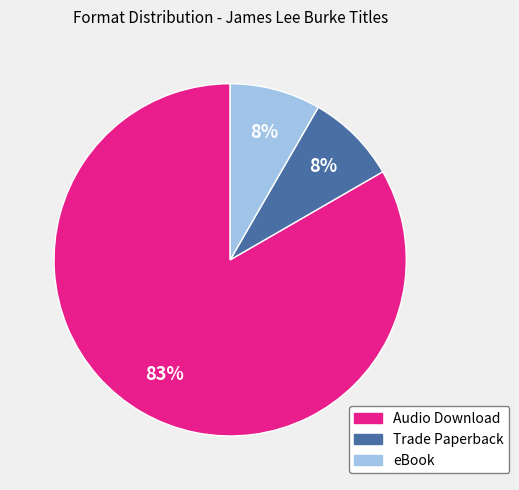

Combined, do eBook and Trade Paperback account for over 50%?

No